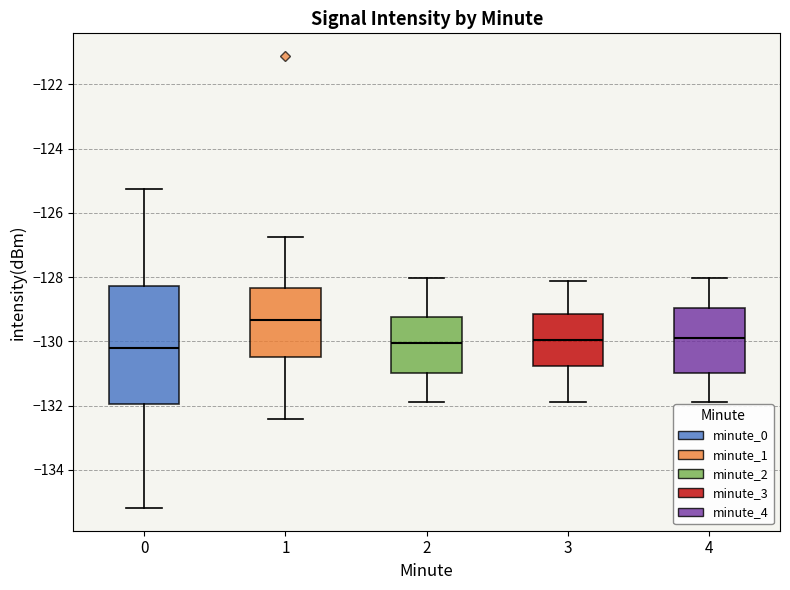

Where does the median line of the box at x = 1 sit on the y-axis? The values are not printed on the chart, so give them approximately, as read against the axis.

-129.4